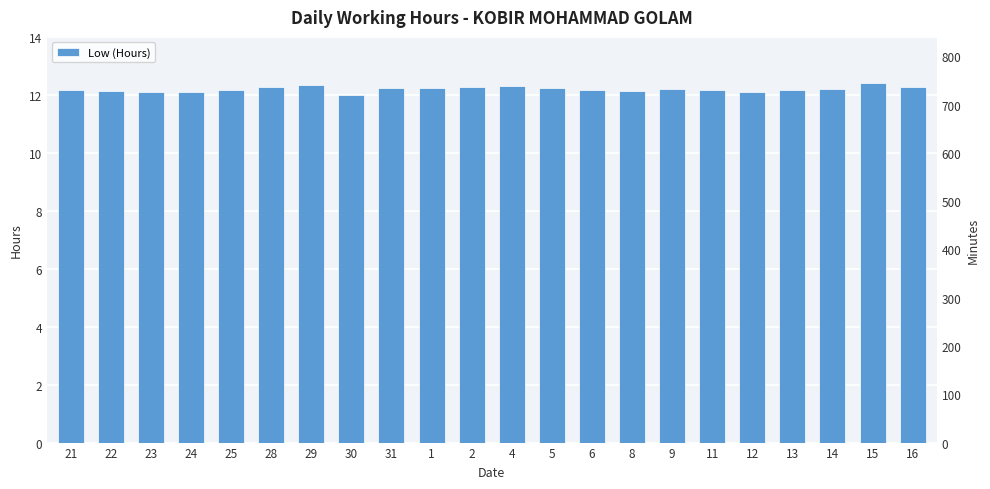

Which label corresponds to the smallest value in the chart?

30